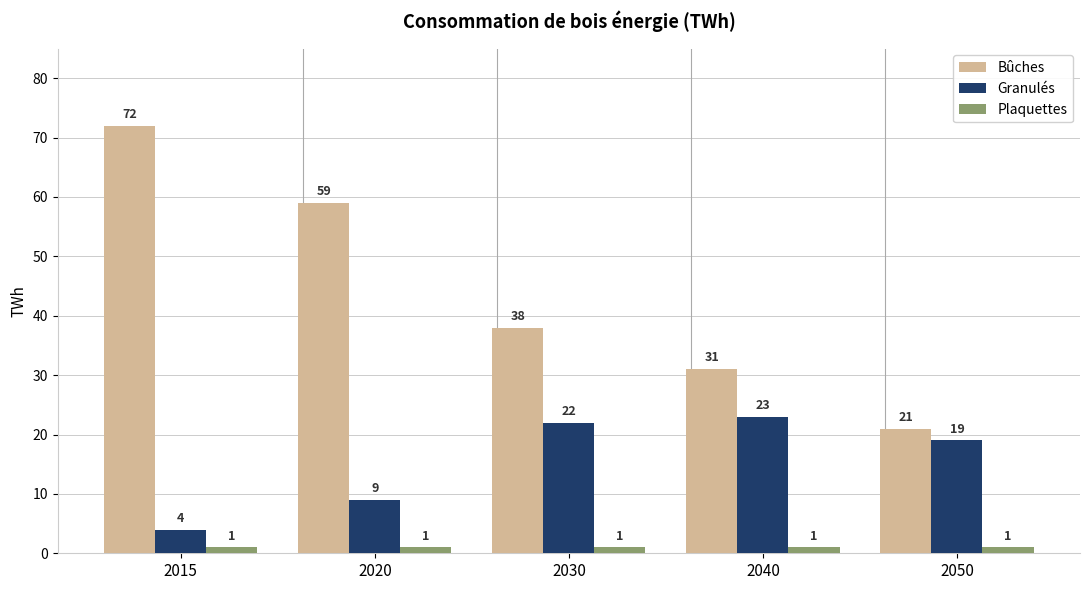

How many Bûches values are between 31 and 59?

3